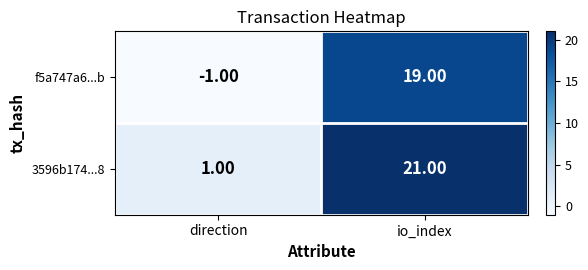

Rank the categories by f5a747a6...b value from lowest to highest.

direction, io_index